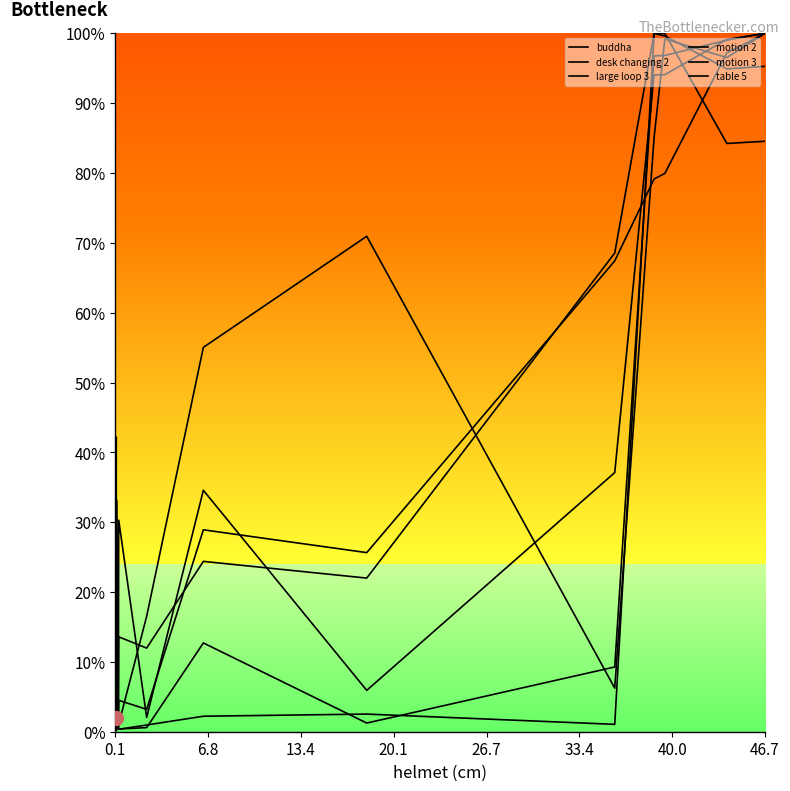

How many lines are shown in the chart?

6